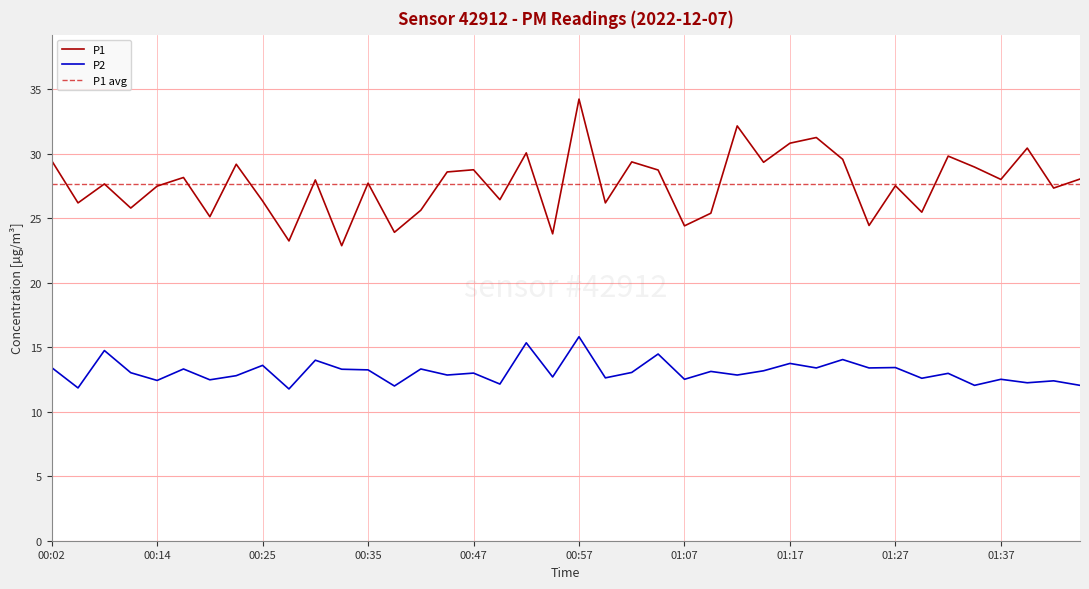

How many series are shown in this chart?

2